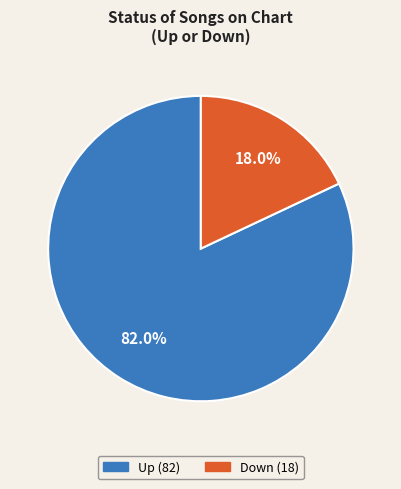

Does any single category account for the majority?

Yes